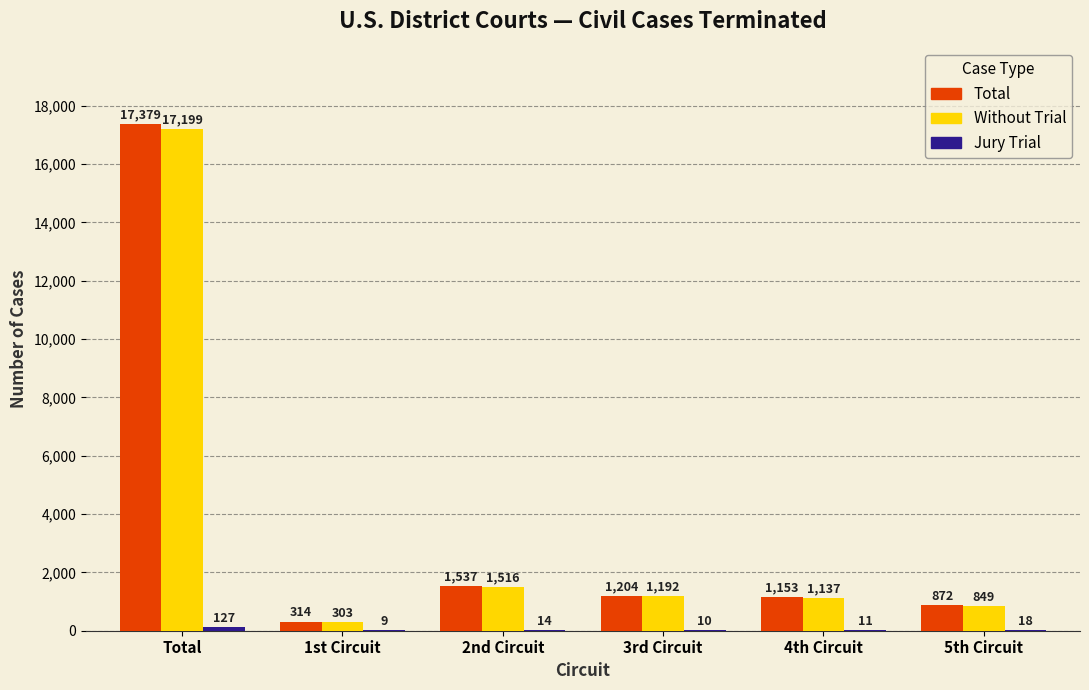

At which label does Without Trial first exceed 1192?

Total